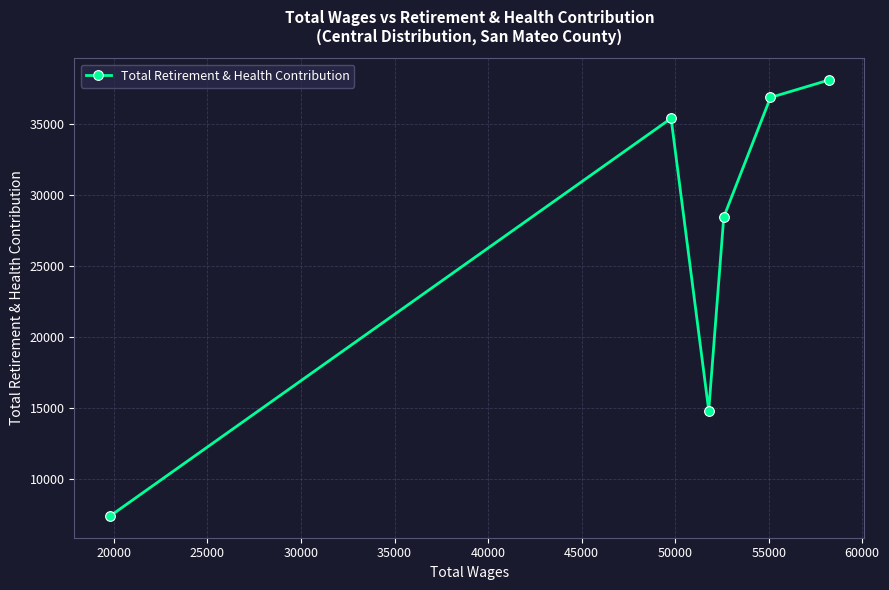

What is the smallest value displayed?

7393